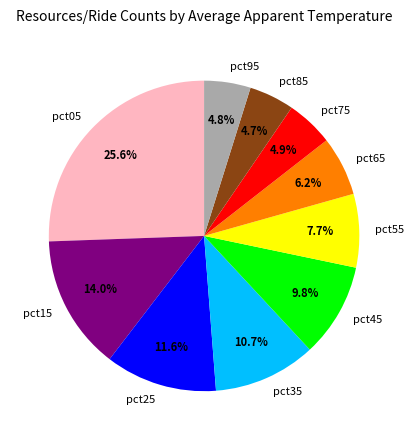

Which has a higher value, pct05 or pct95?

pct05